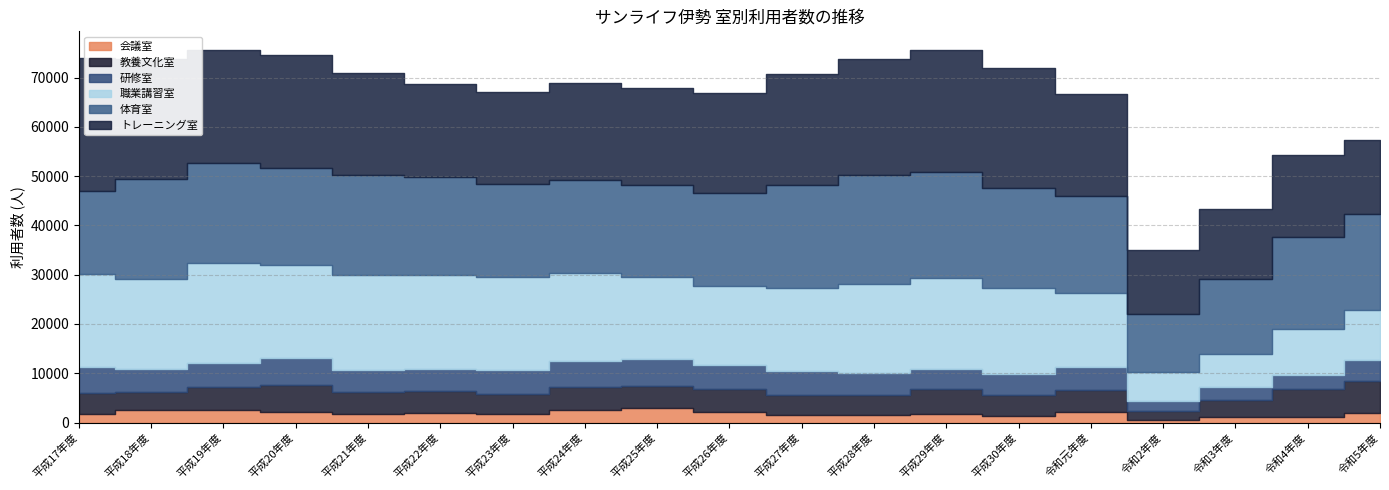

Reading right to left, transcribe all the data shown in this chart.

研修室: 4263	2907	2566	2086	4679	4181	4169	4498	4822	4901	5425	5151	4942	4551	4417	5613	4810	4623	5202
職業講習室: 10086	9267	6656	5912	14911	17416	18478	18006	16935	16118	16622	17941	18726	19084	19383	18787	20354	18422	18812
教養文化室: 6507	5624	3555	1715	4496	4319	4955	4109	4117	4537	4378	4743	4040	4448	4391	5433	4679	3692	4254
体育室: 19661	18792	15300	11709	19739	20284	21349	22093	20898	18866	18698	18875	18898	19916	20305	19780	20343	20302	16893
会議室: 1892	1135	1061	611	2180	1348	1795	1478	1491	2219	3049	2539	1735	1924	1814	2092	2555	2475	1795
トレーニング室: 14989	16614	14178	13059	20671	24392	24794	23587	22489	20156	19814	19631	18779	18689	20703	22854	22870	24284	27076